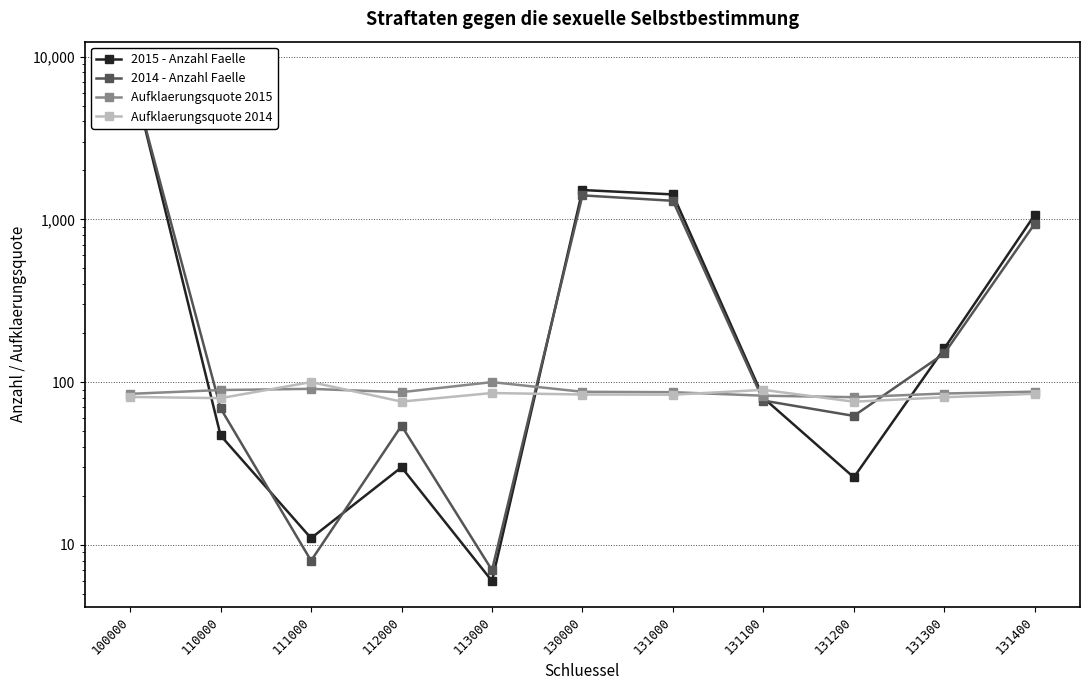

What is the minimum value shown in the chart?

6.0